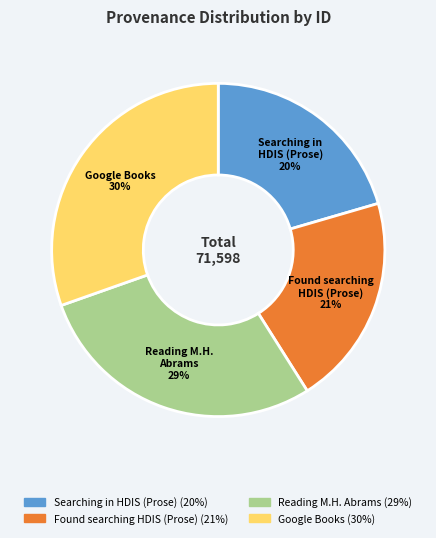

To the nearest percent, what is the average slice percentage?

25%